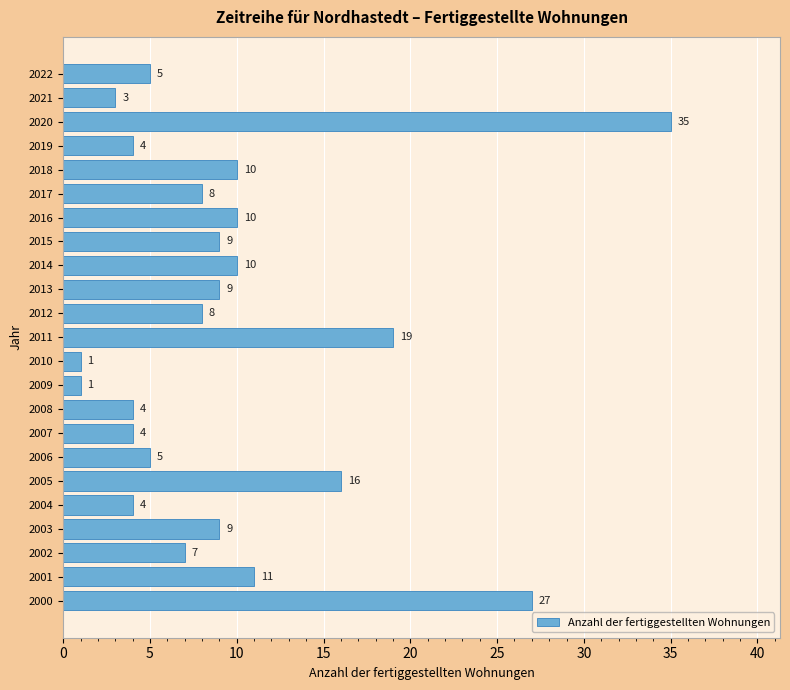

The chart shows a value of 1 at 2021. True or false?

False